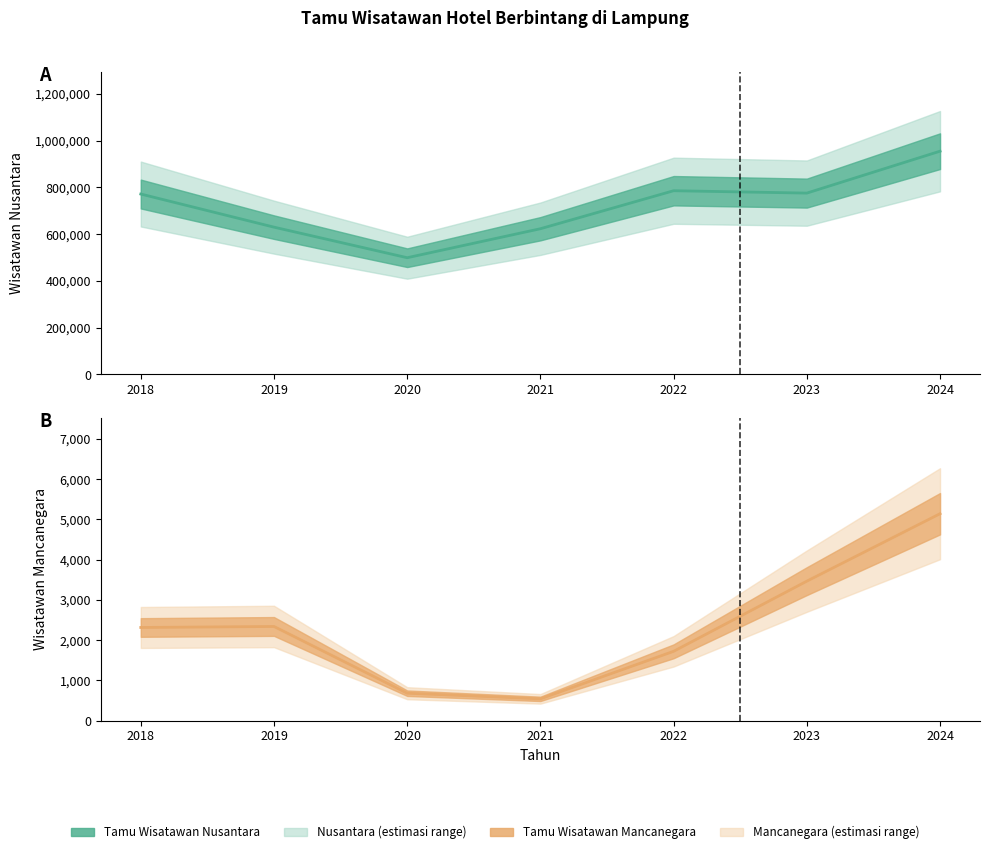

Reading left to right, transcribe all the data shown in this chart.

Tamu Wisatawan Nusantara: 771769	630057	499269	623335	785940	775761	955108
Tamu Wisatawan Mancanegara: 2314	2339	681	541	1722	3465	5140